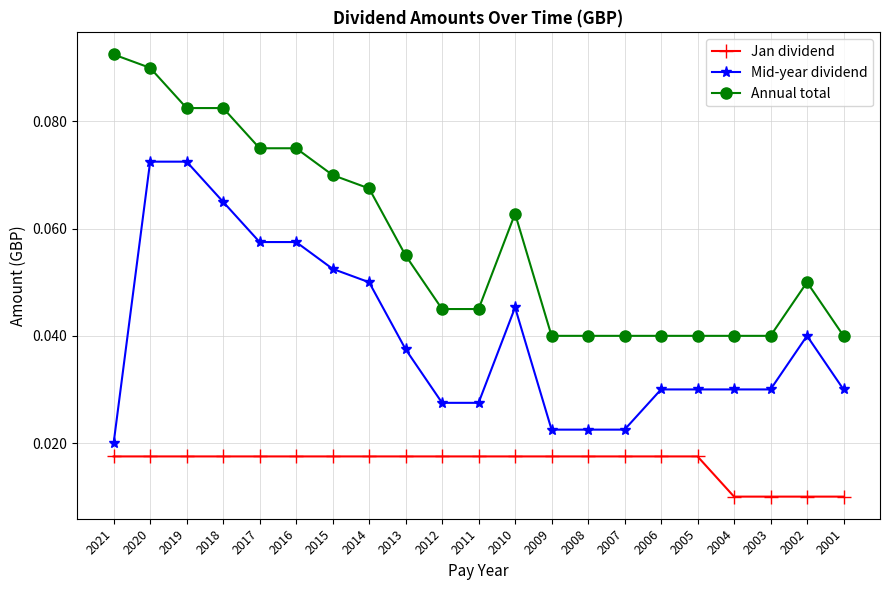

At which category does the chart reach its peak across all series?

2021